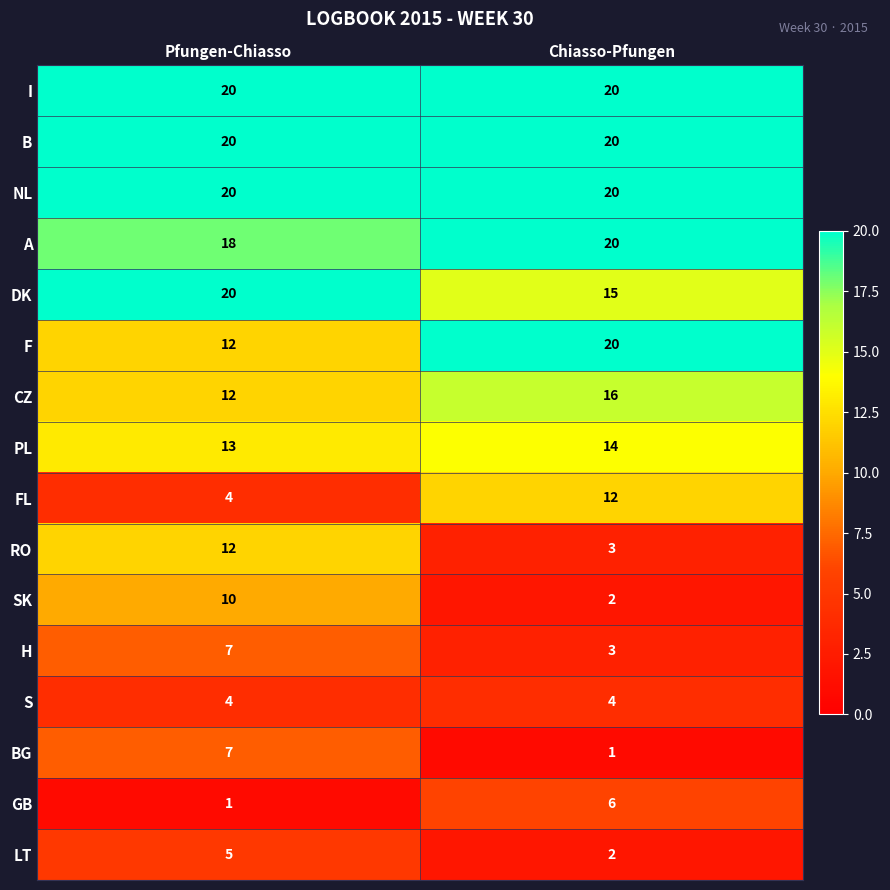

What is the difference between the highest and lowest values at Chiasso-Pfungen?

19